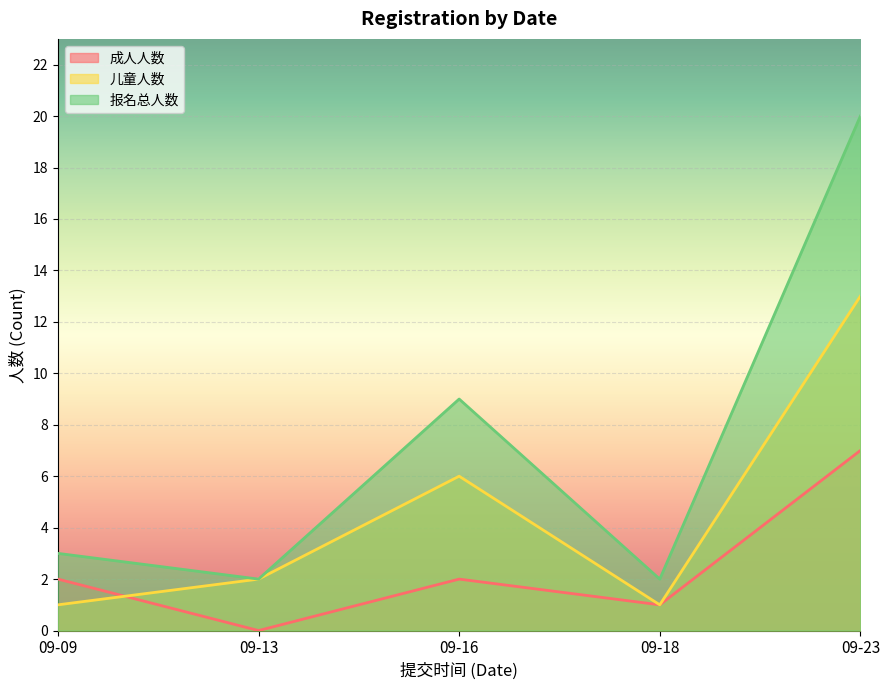

List the series in order of their peak value, highest first.

报名总人数, 儿童人数, 成人人数